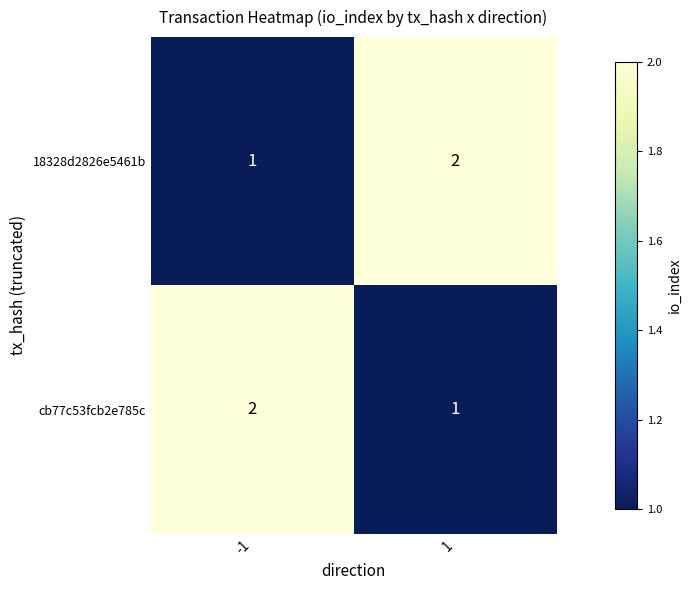

What is the sum of all 18328d2826e5461b values?

3